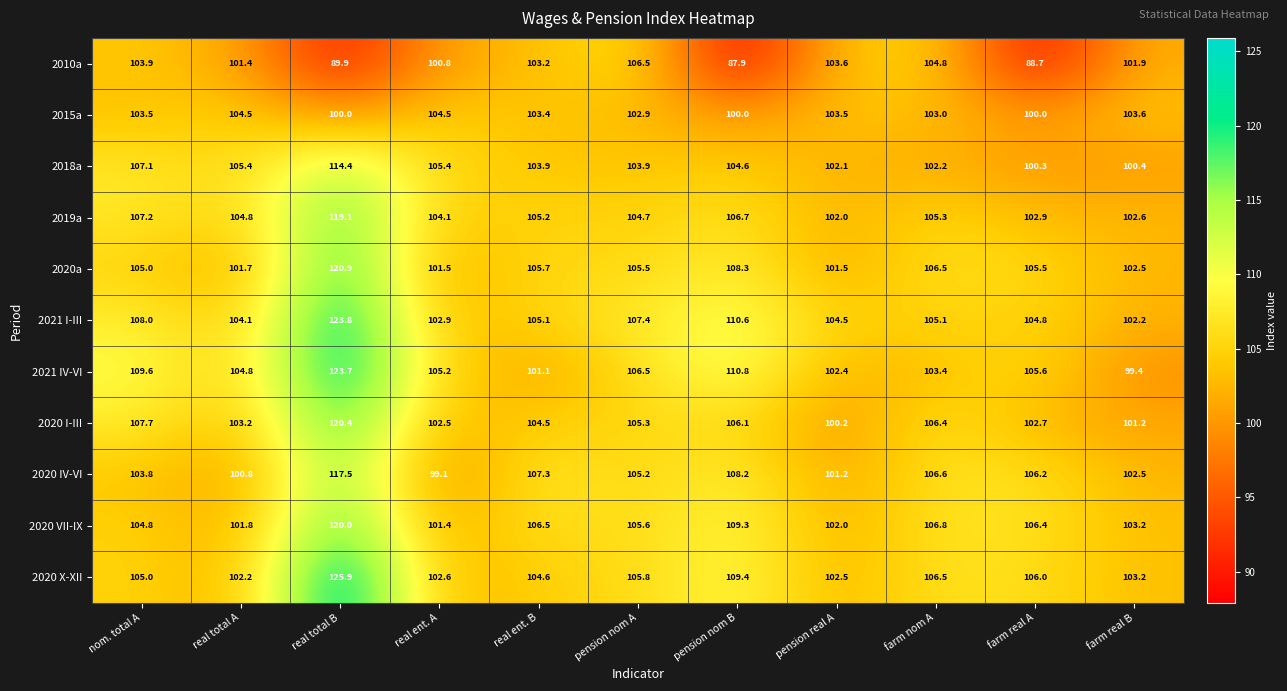

What is the greatest value displayed?

125.9